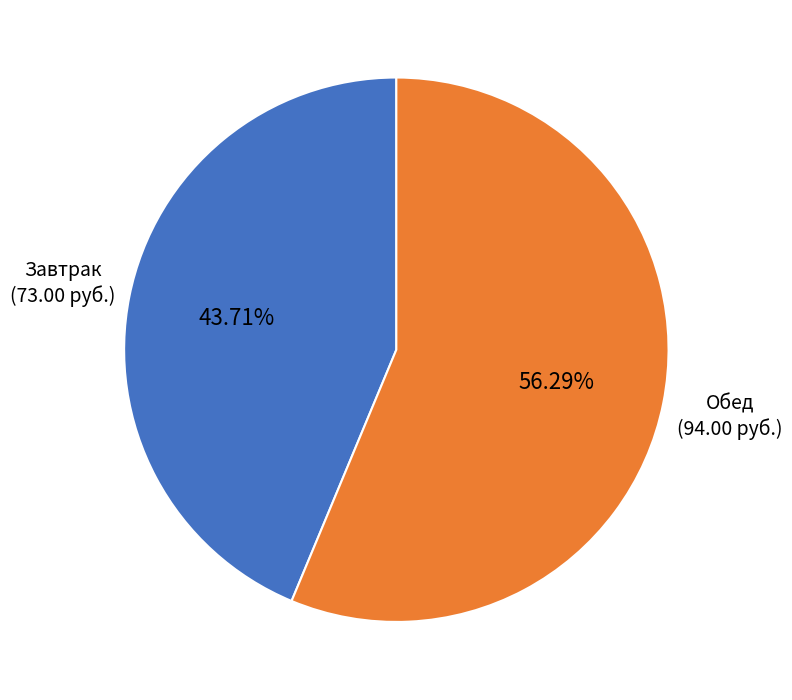

Count the number of slices in the pie.

2